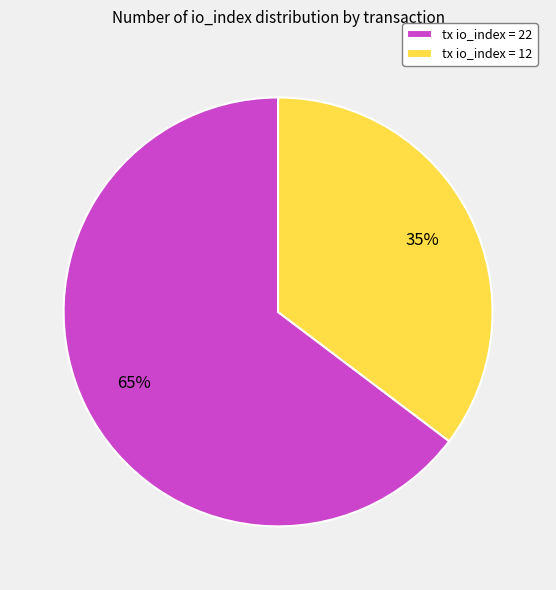

What is the ratio of the value at tx io_index = 12 to the value at tx io_index = 22?

0.5